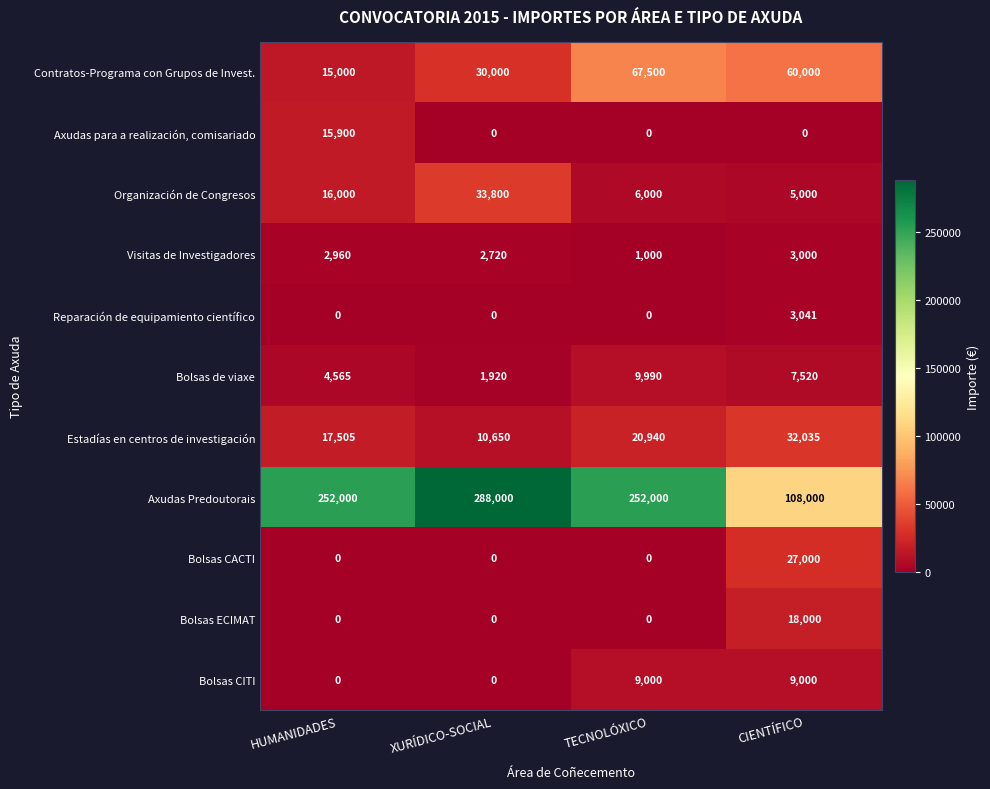

How many values in Bolsas CITI are above zero?

2